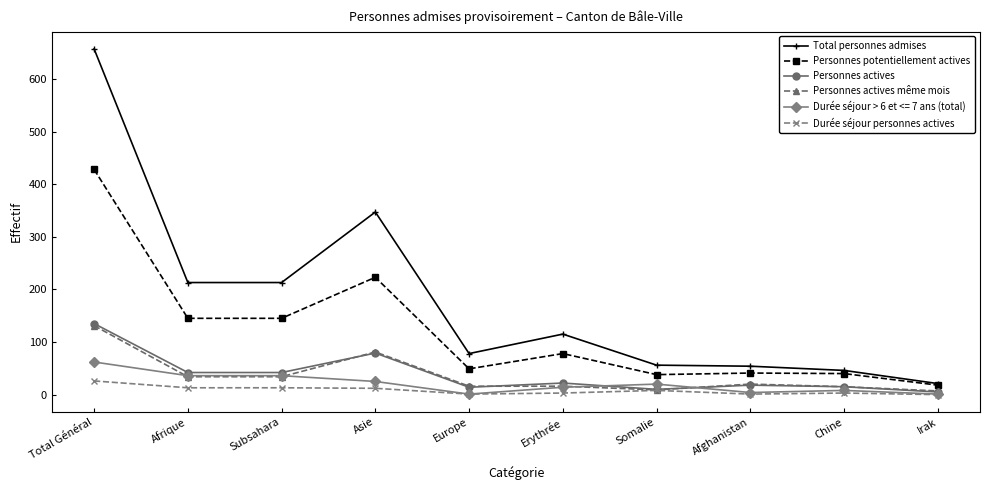

What is the spread (max minus min) of values at Afrique?

200